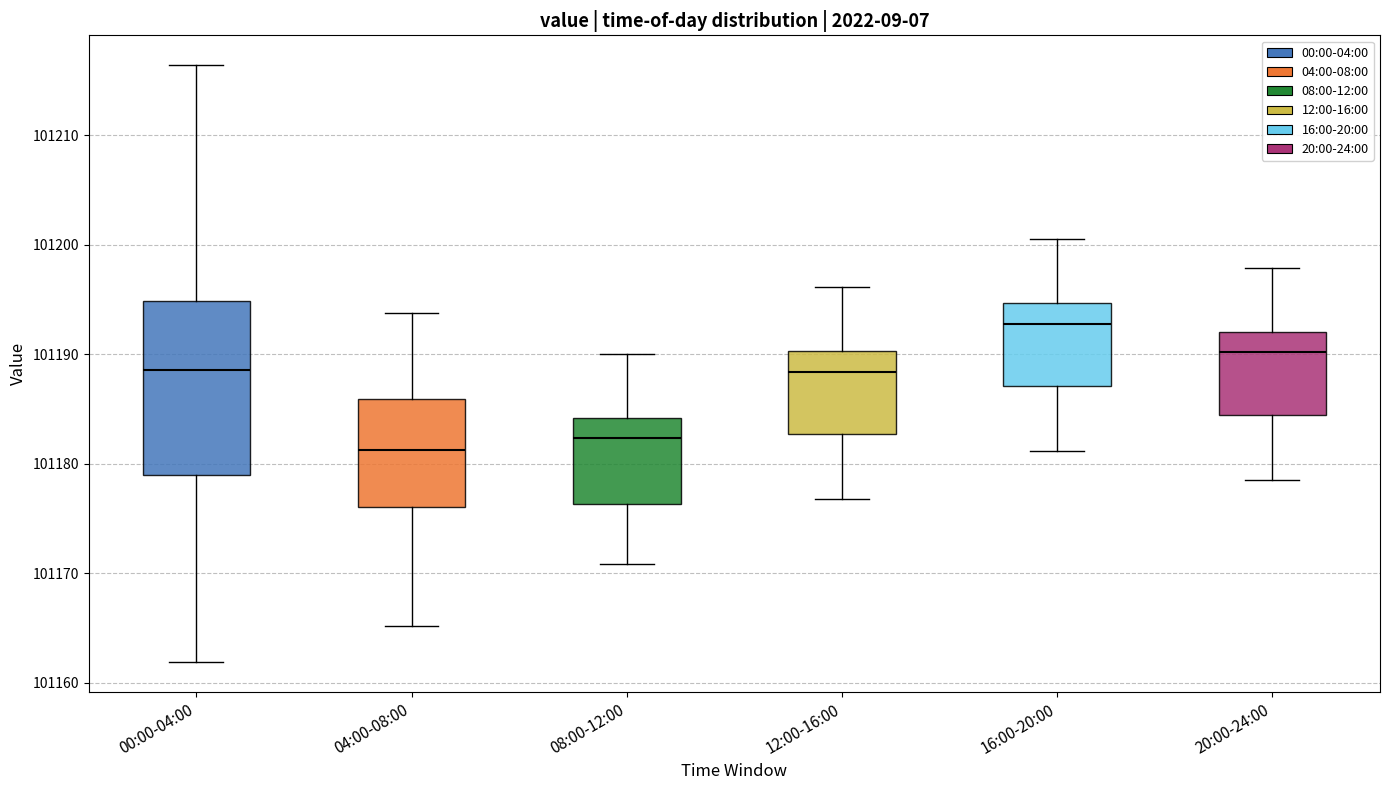

Comparing the boxes themselves (not the whiskers), which one is the tallest?

00:00-04:00